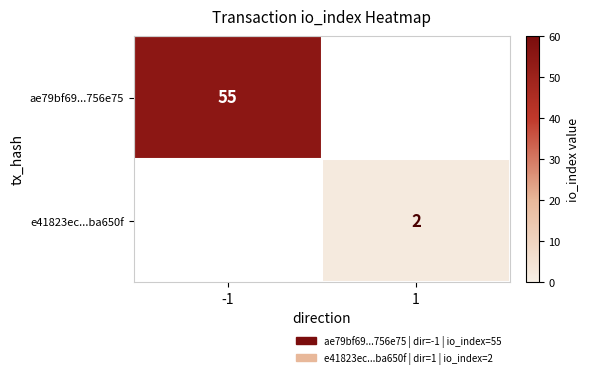

True or false: ae79bf69...756e75 has a value of 87 at -1.

False